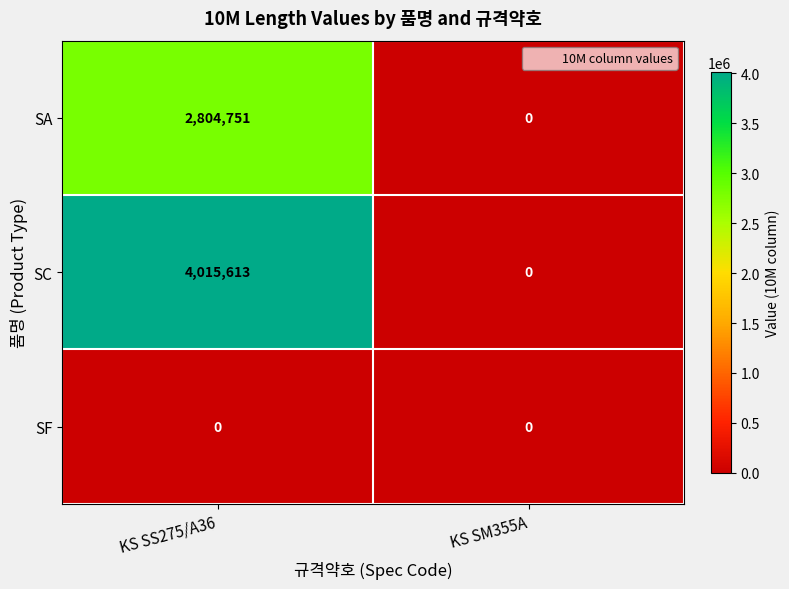

Which series has the largest range (max minus min)?

SC